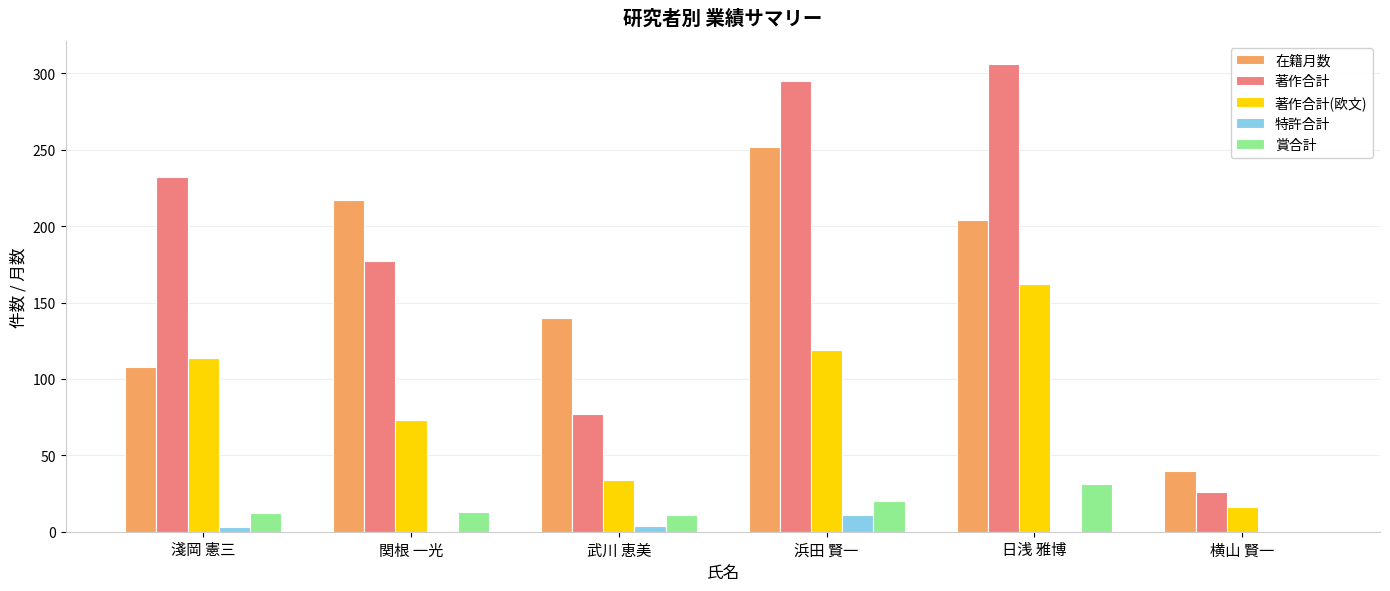

What is the greatest value displayed?

306